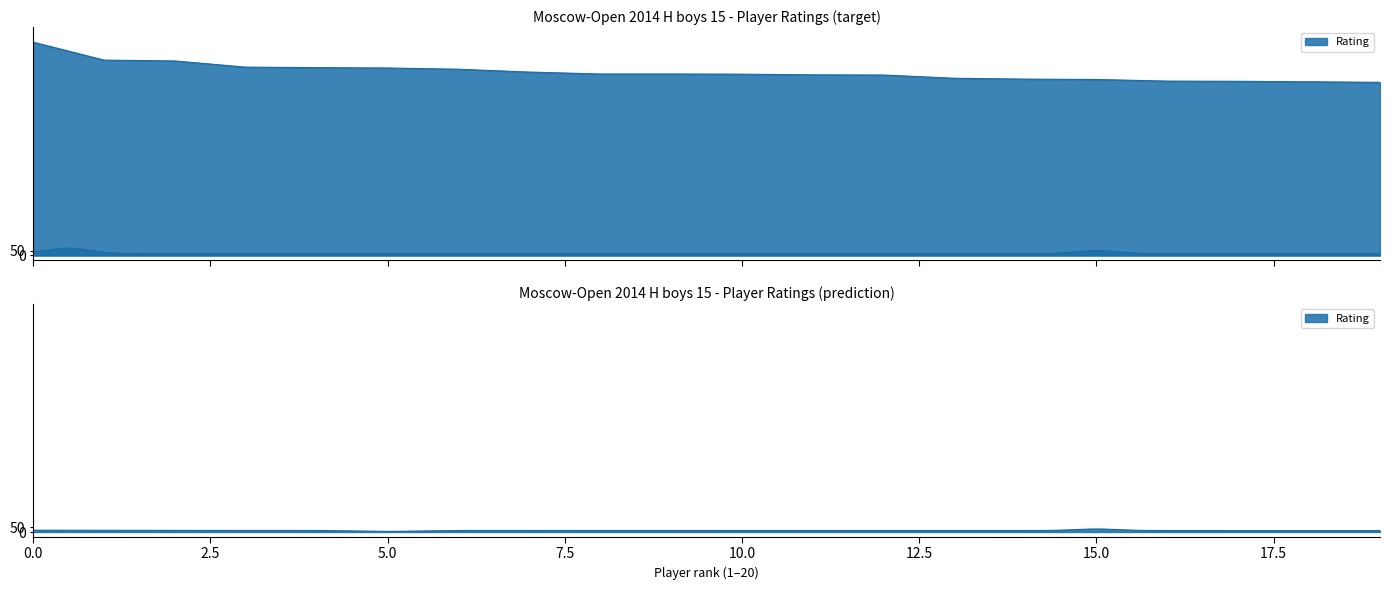

Reading left to right, extract all data points from this chart.

2244	2055	2046	1981	1976	1972	1959	1929	1909	1909	1907	1900	1898	1864	1855	1851	1834	1832	1827	1821